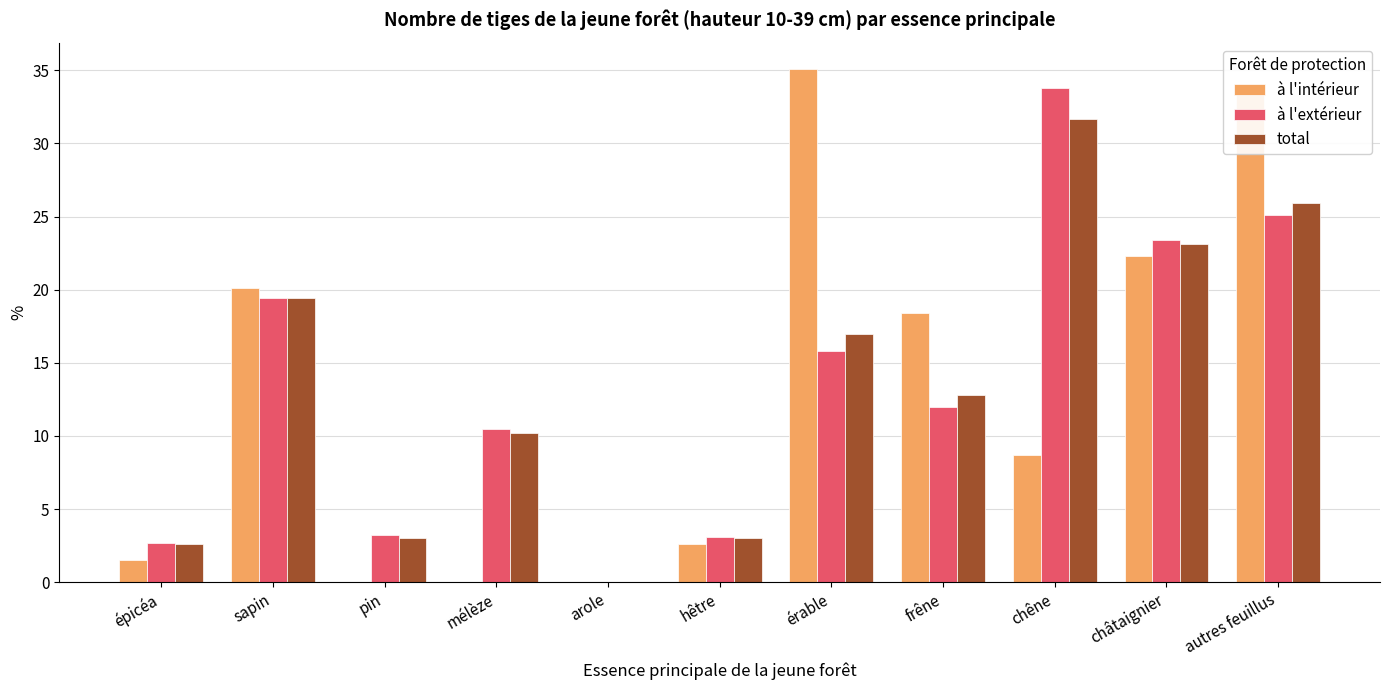

Does the chart contain stacked bars?

No